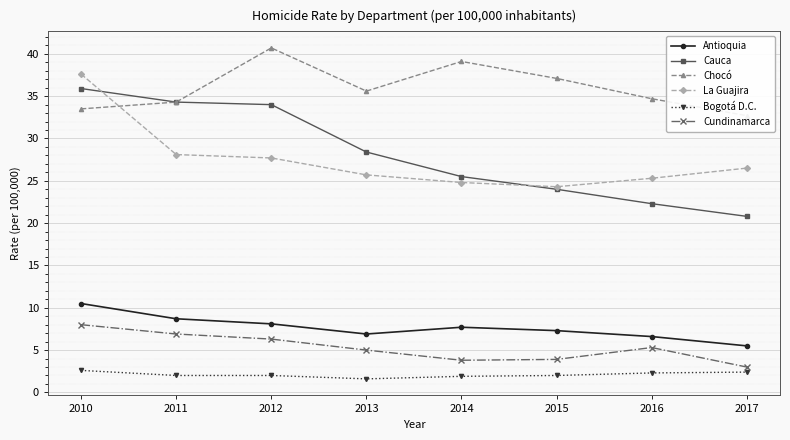

True or false: Chocó and Cauca intersect in this chart.

False